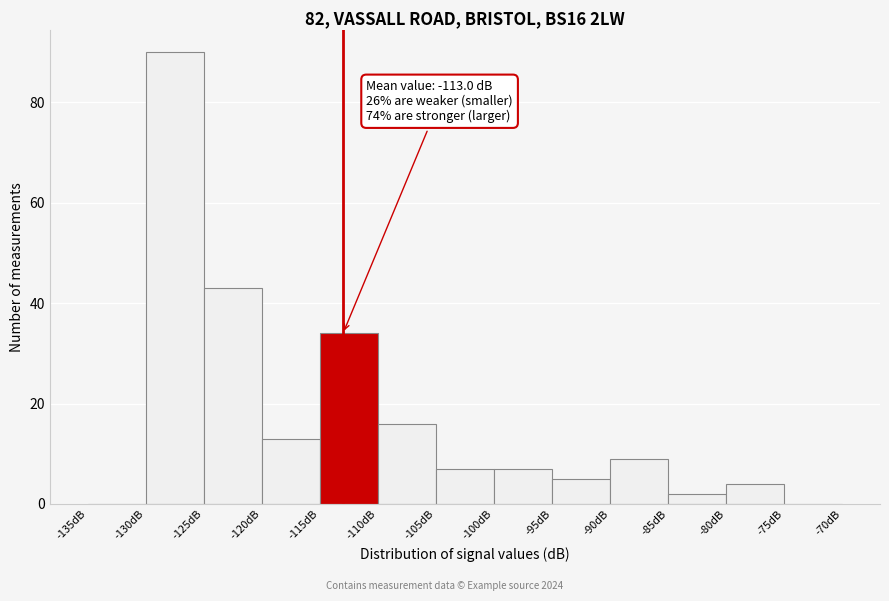

Which range on the x-axis has the tallest bar?

-130 to -125